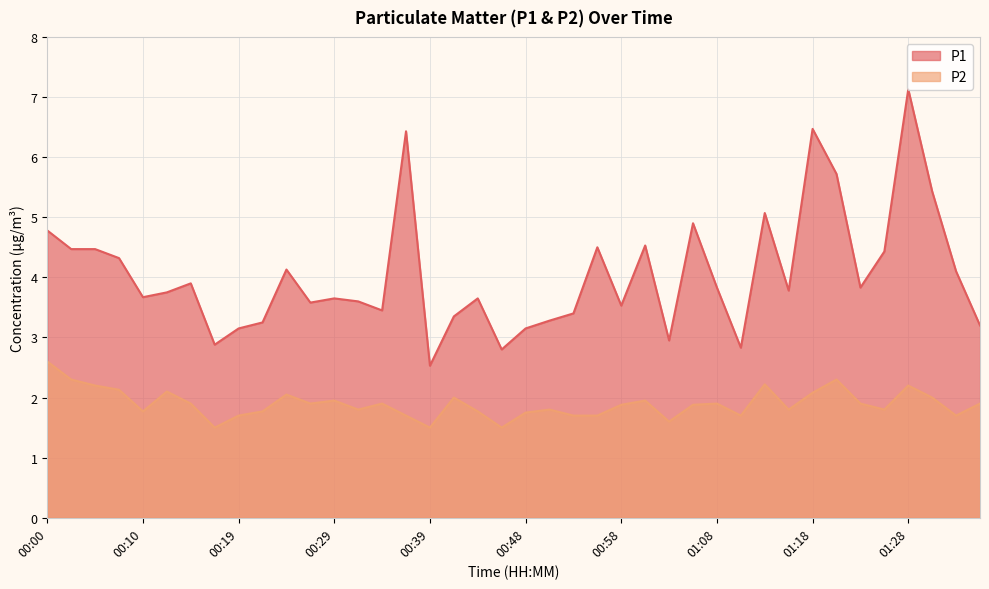

True or false: P1 has a value of 4.8 at 01:35.

False